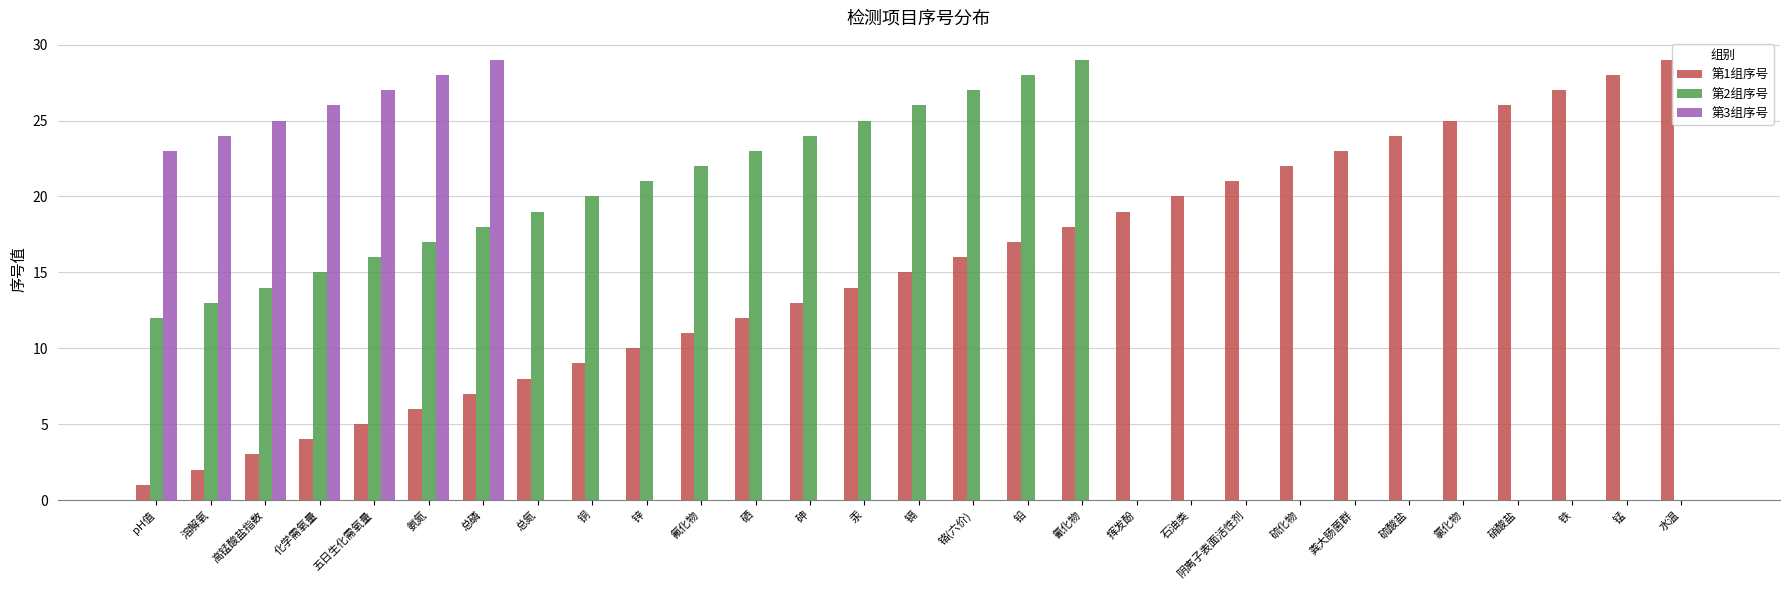

What is the sum of all 第1组序号 values?

435